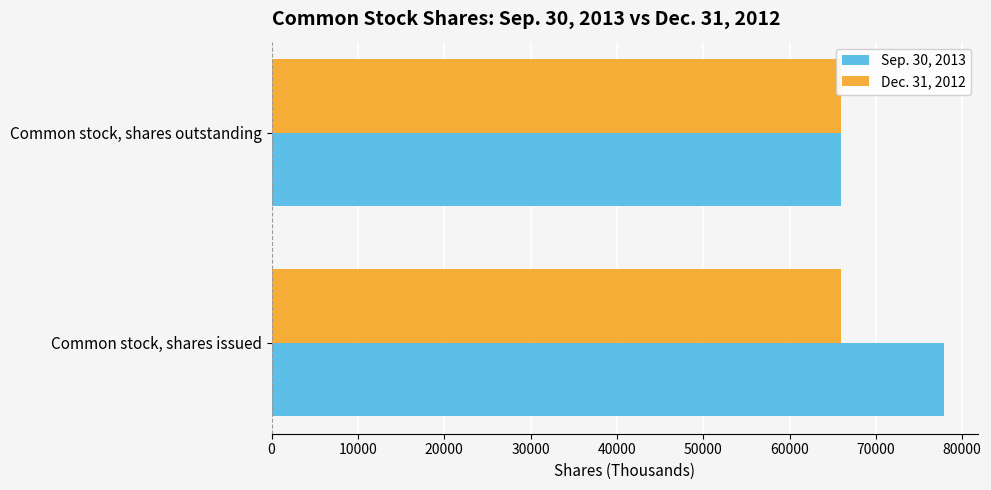

What is the average value of the Dec. 31, 2012 series?

66022